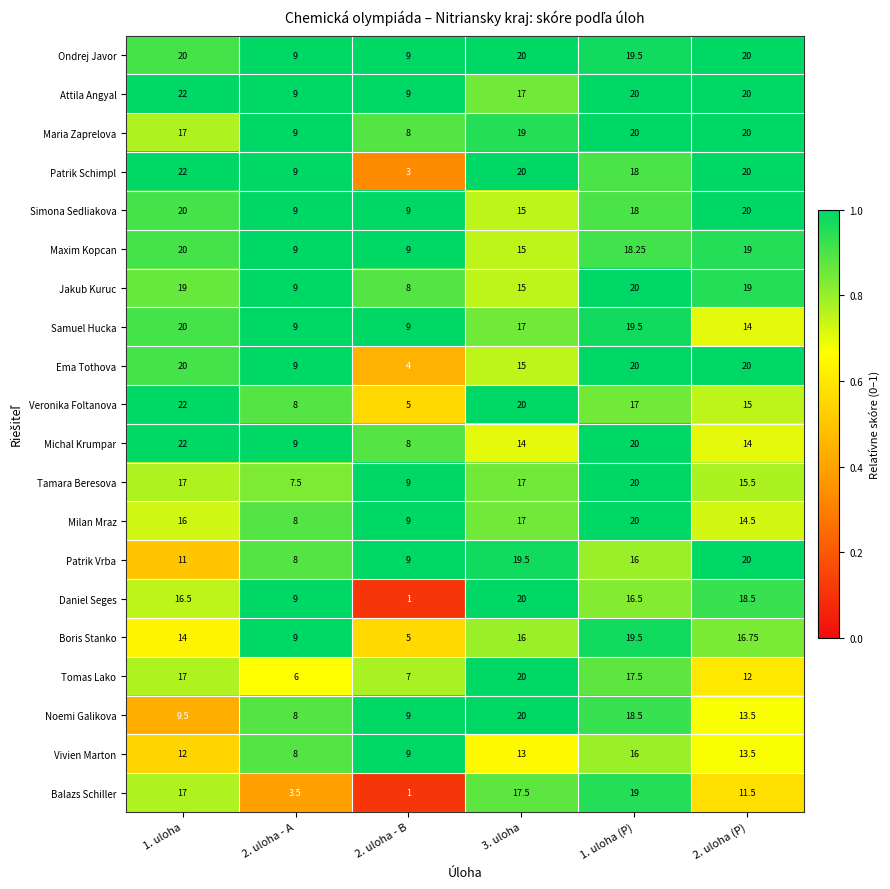

Which series has the largest total across all categories?

Ondrej Javor